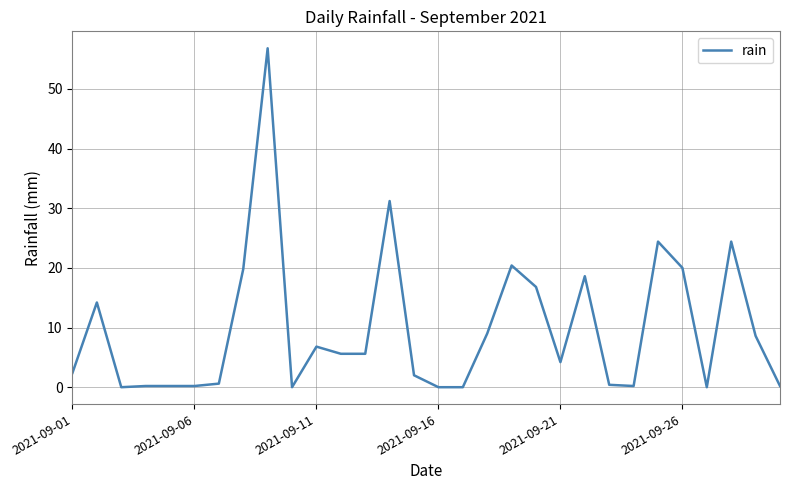

What is the greatest value displayed?

56.8